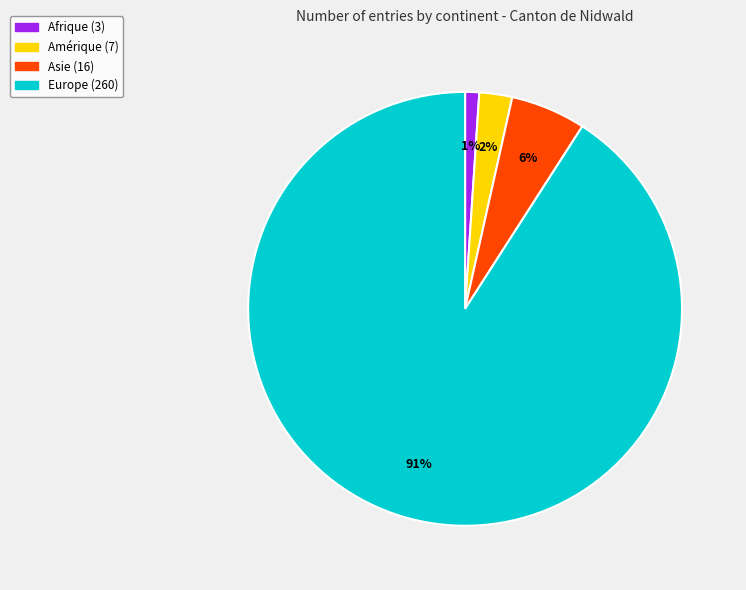

Is there a majority slice in this chart?

Yes